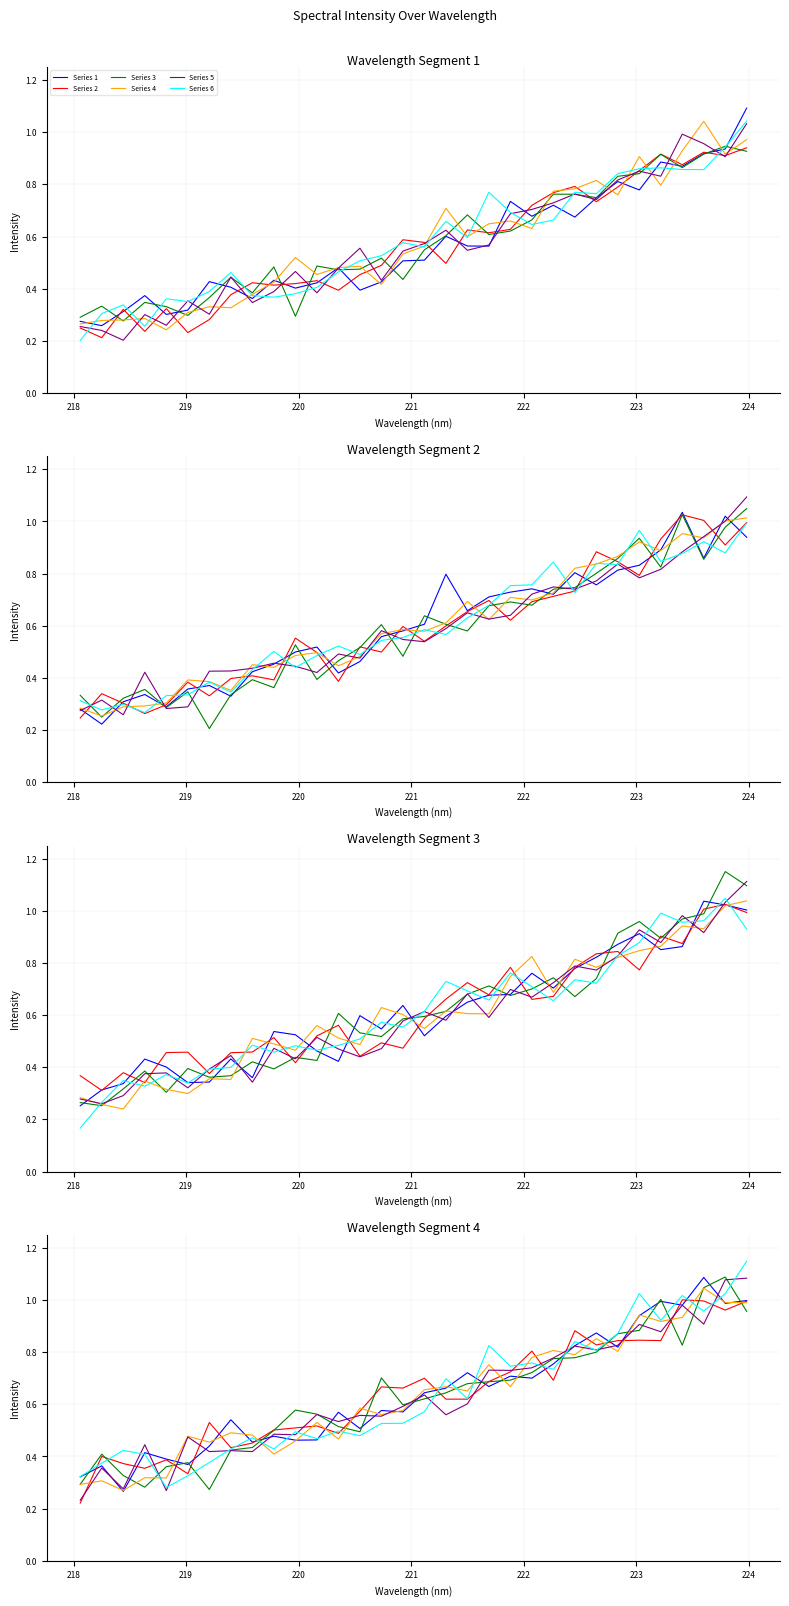

What is the greatest value displayed?

1.1